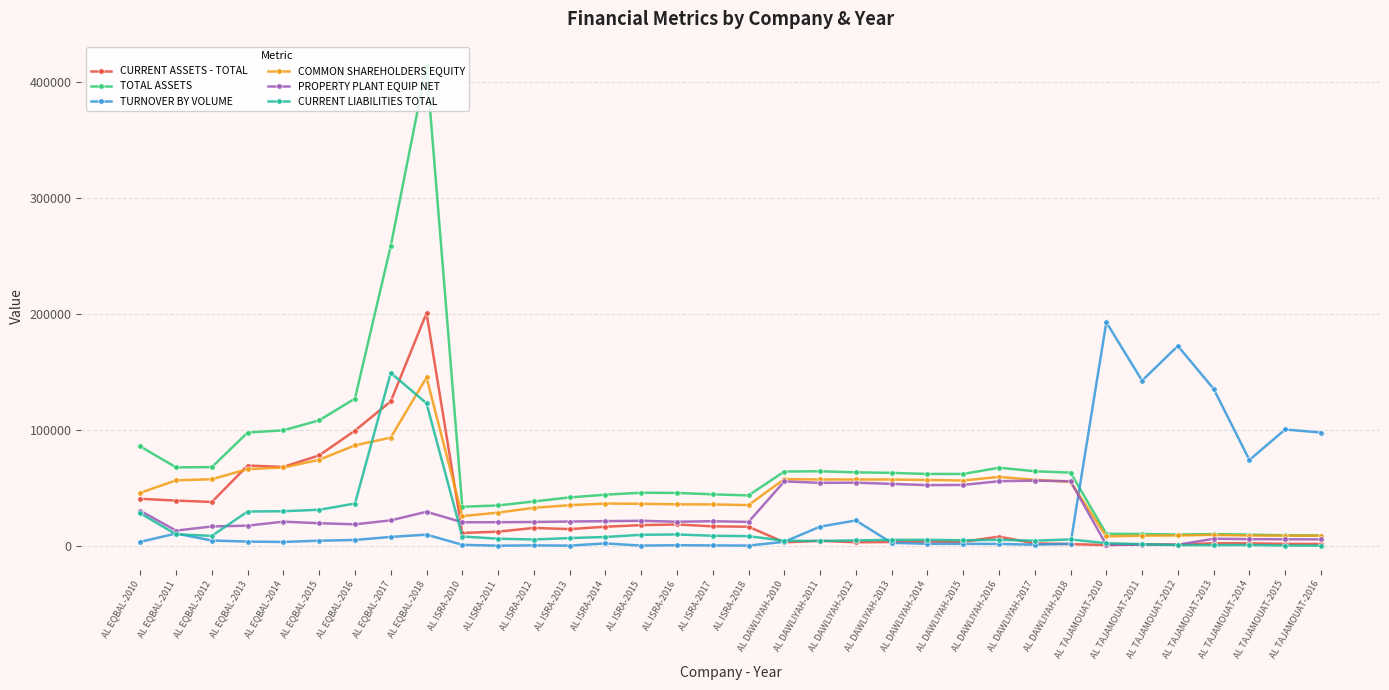

What position from the right is AL ISRA-2012?

23